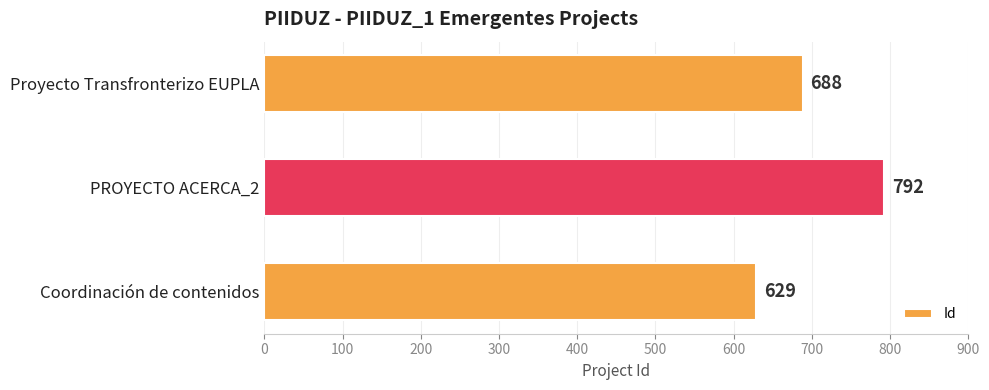

The chart shows a value of 629 at Coordinación de contenidos. True or false?

True